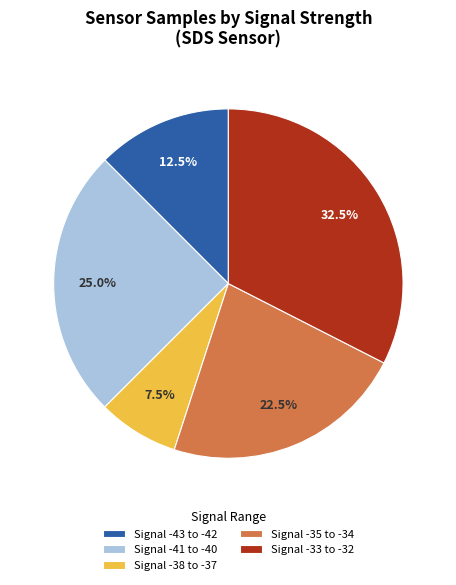

To the nearest percent, what is the average slice percentage?

20%